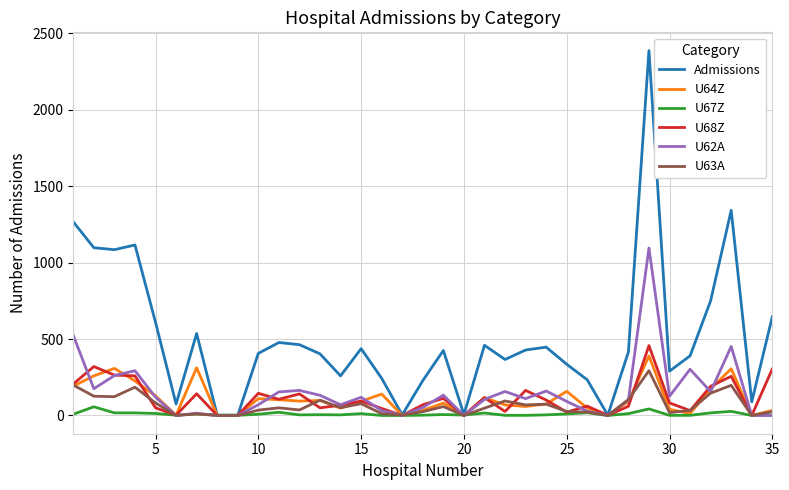

Which series has the largest total across all categories?

Admissions